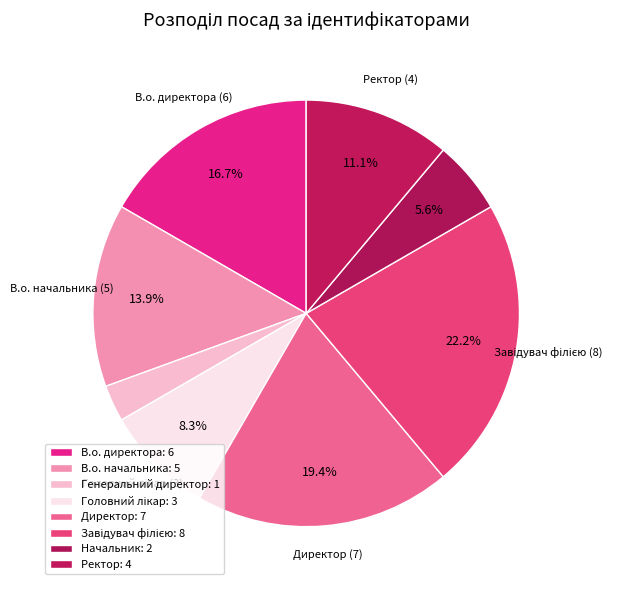

Combined, what portion of the pie is Начальник and В.о. начальника?

19.4%